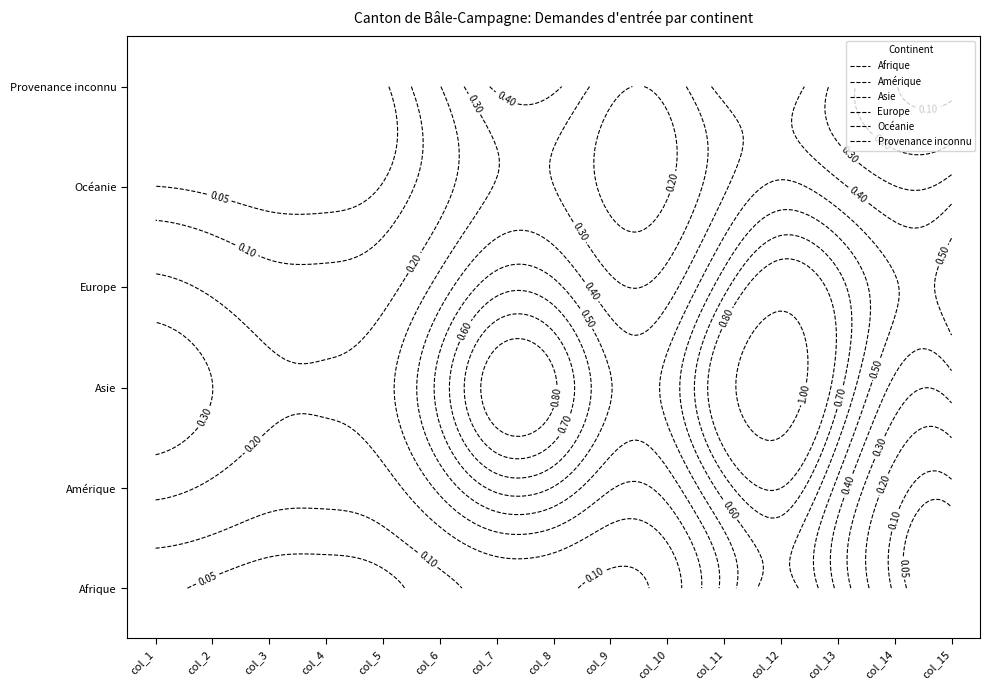

Which series has the largest total across all categories?

Asie